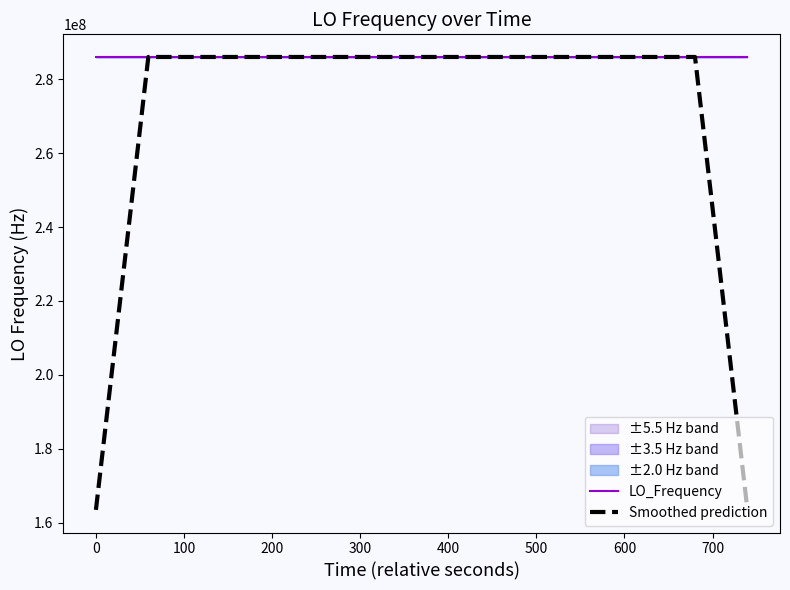

What is the lowest value of the Smoothed prediction series?

163455428.2